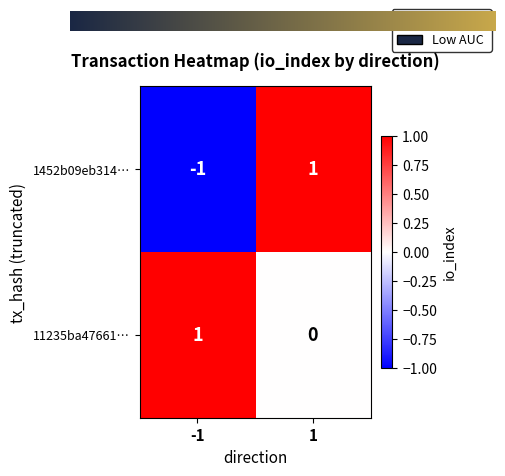

At how many categories does at least one series exceed 0?

2